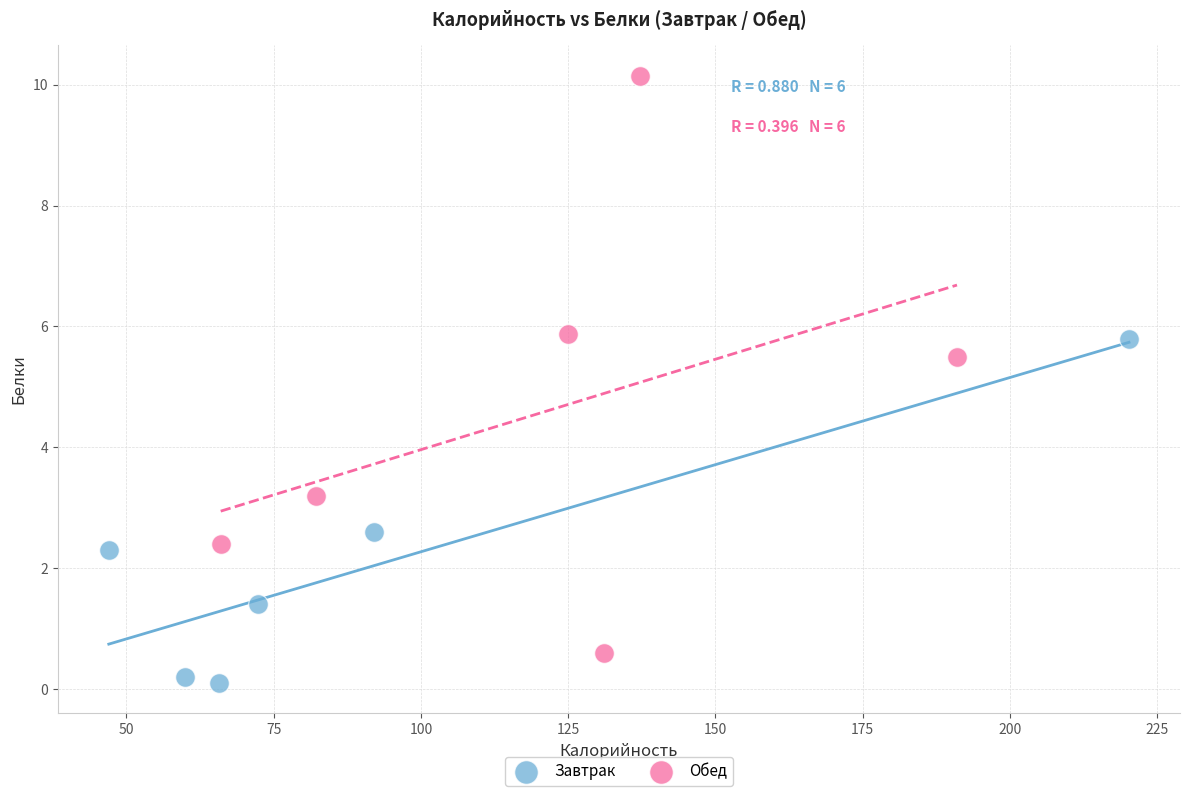

Which series has the widest spread of Y values?

Обед